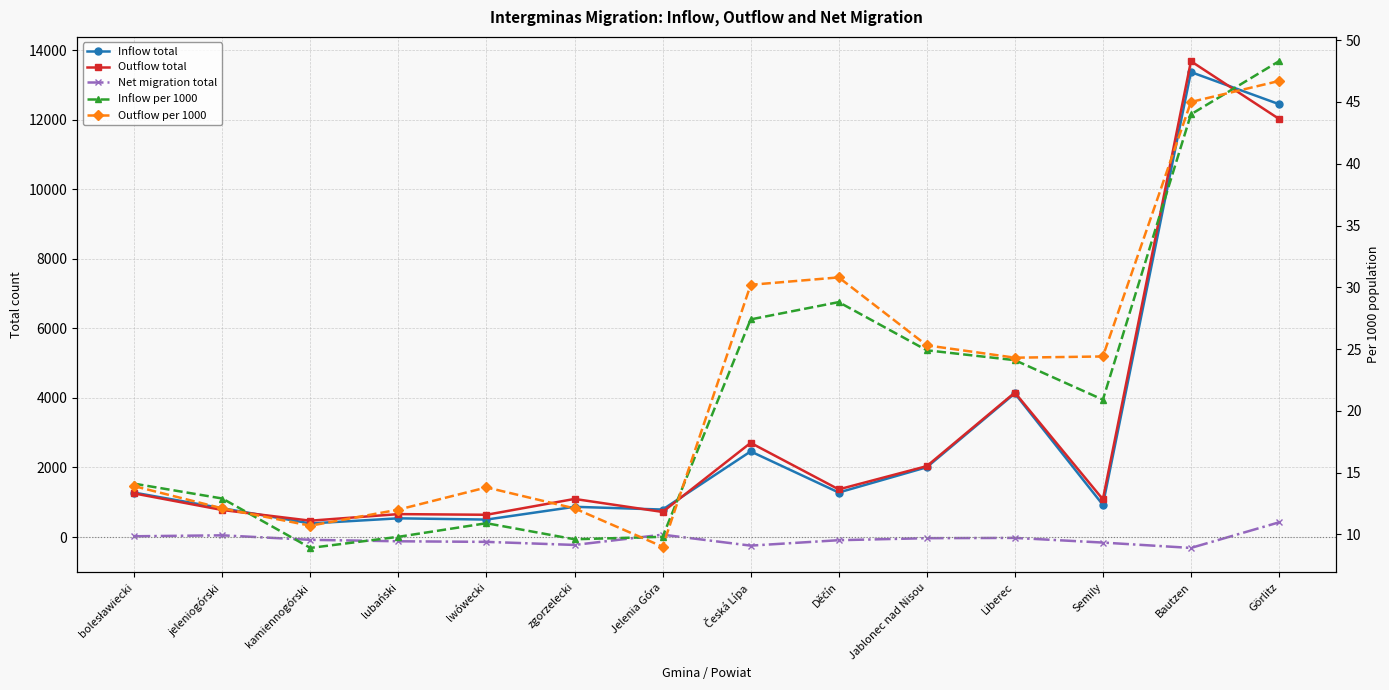

Count the number of categories in the chart.

14